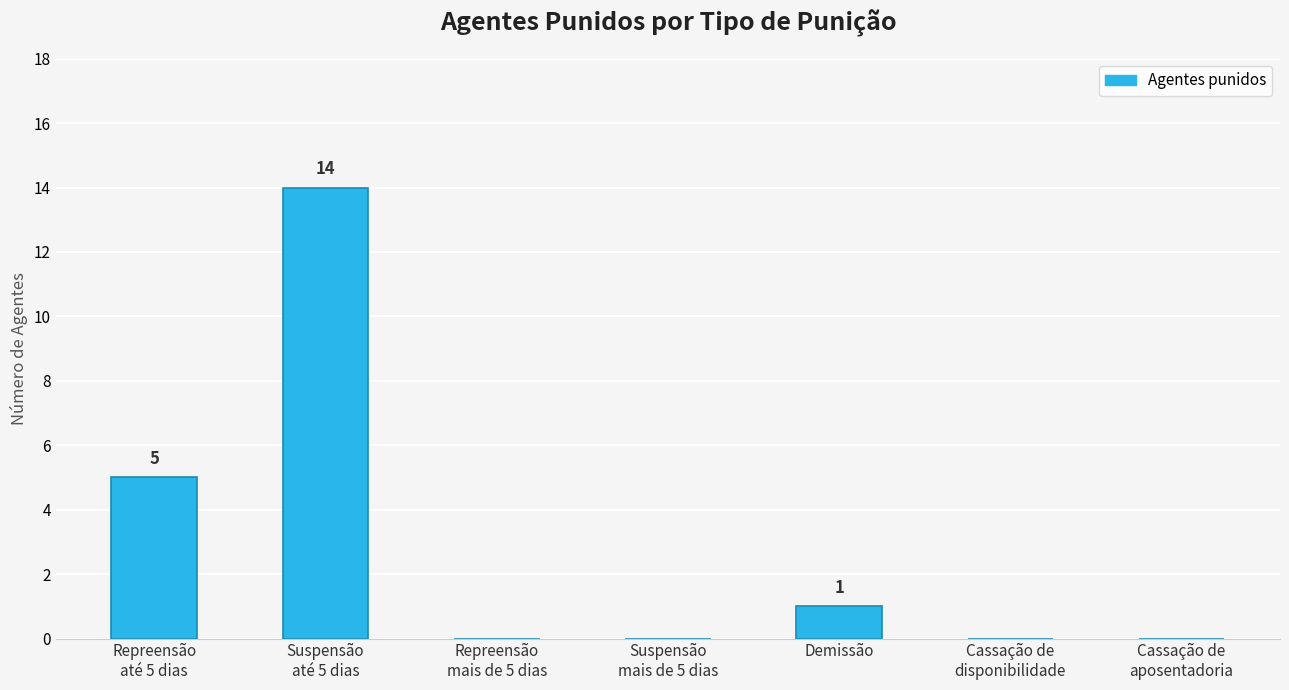

How many data points does each series have?

7